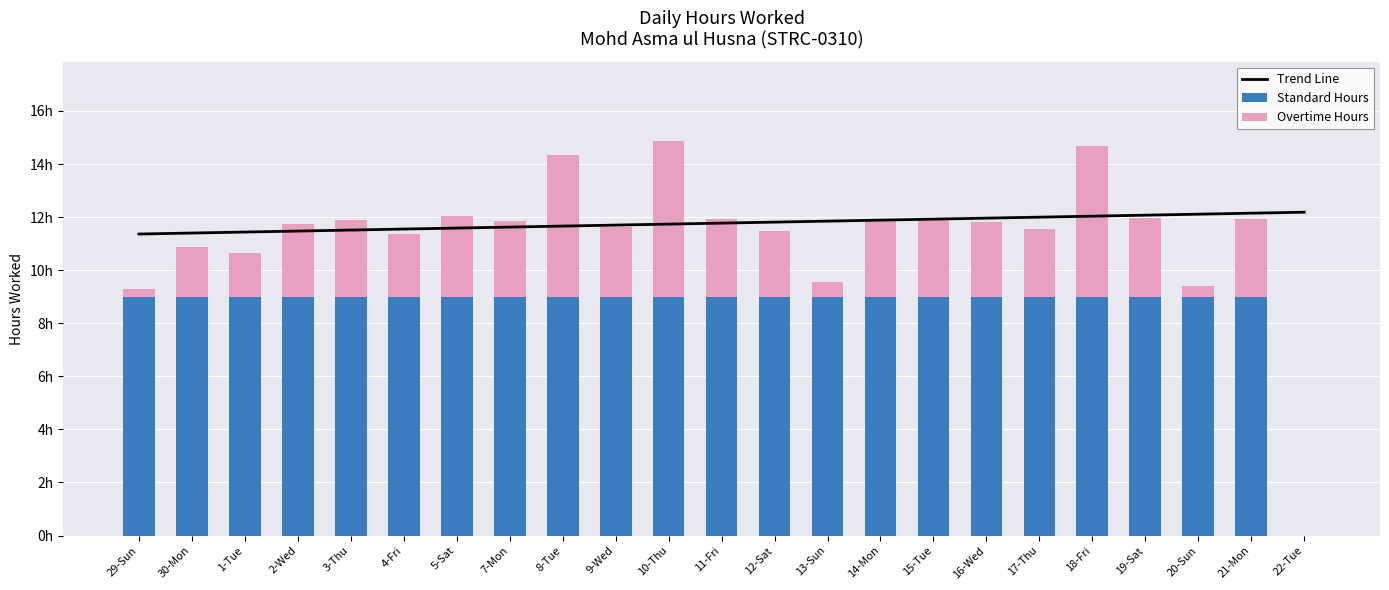

What is the difference between the values at 8-Tue and 22-Tue?

14.3